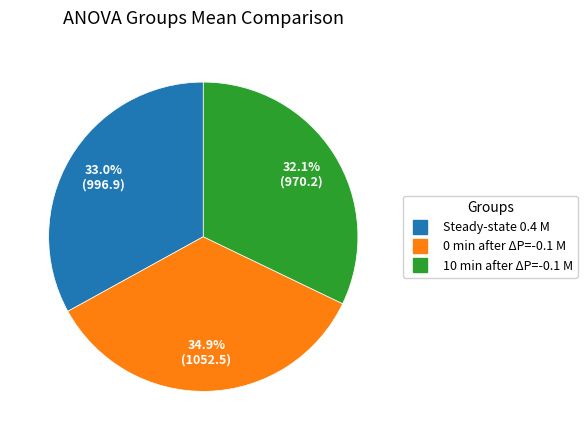

To the nearest percent, what is the difference between the largest and smallest slice percentages?

3%